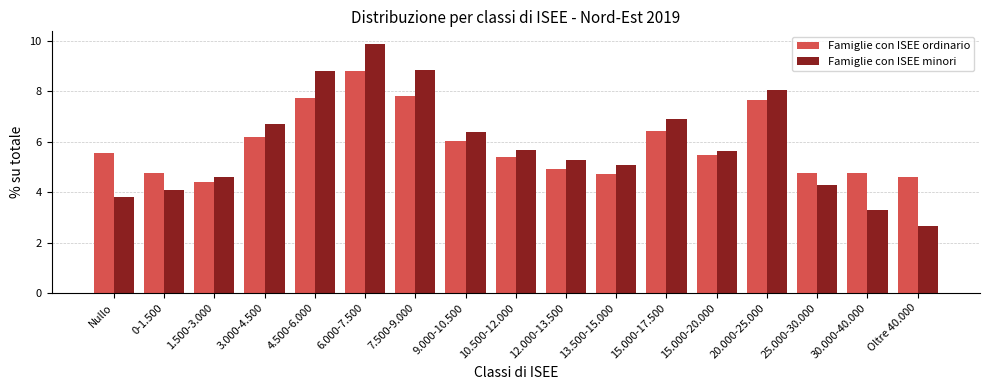

Where does the Famiglie con ISEE minori series first go above 5?

3.000-4.500